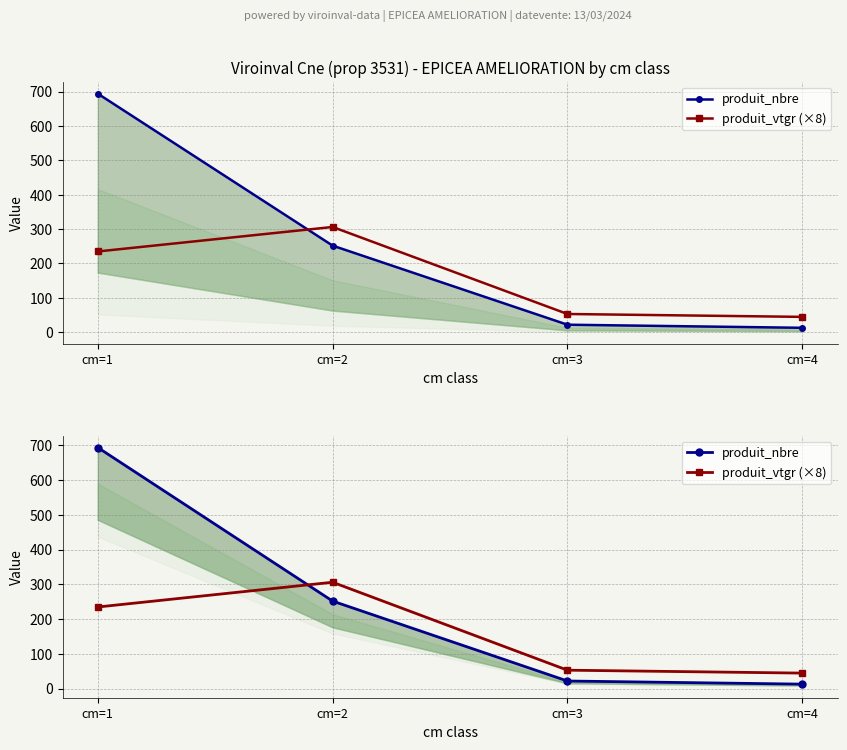

Which label corresponds to the largest value in the chart?

cm=1